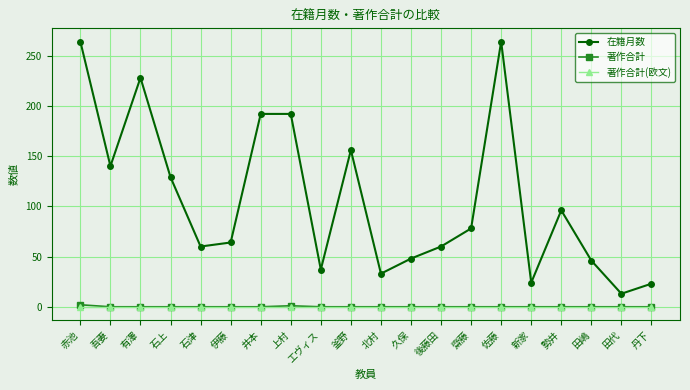

What are all the series names shown in the legend?

在籍月数, 著作合計, 著作合計(欧文)